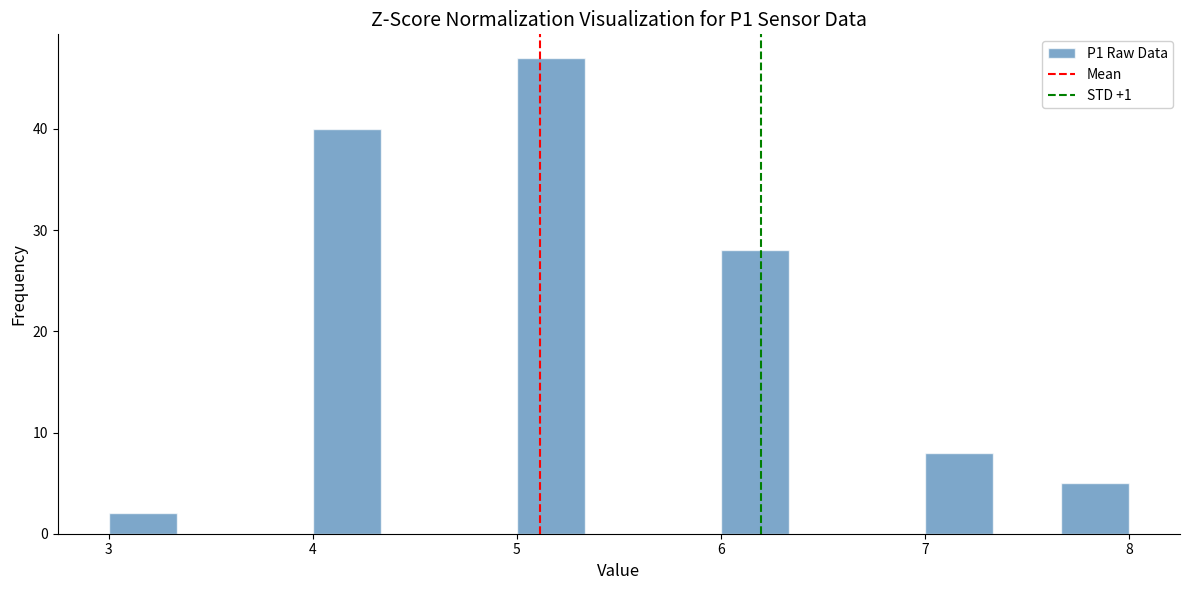

Read against the x-axis, roughly where is the centre of the tallest bar?

5.2